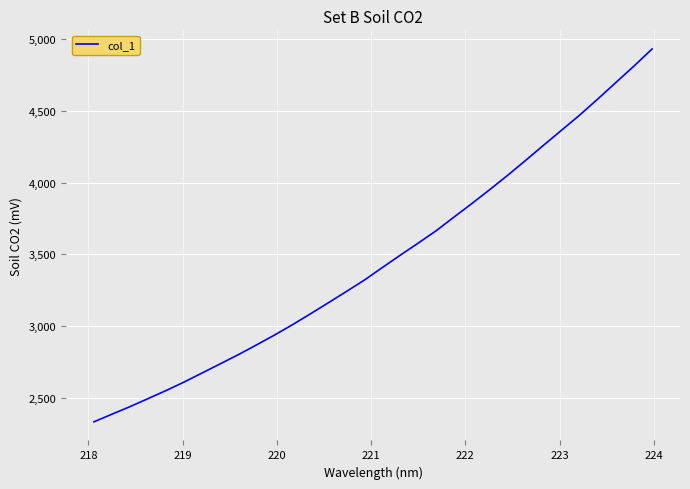

What is the greatest value displayed?

4931.2